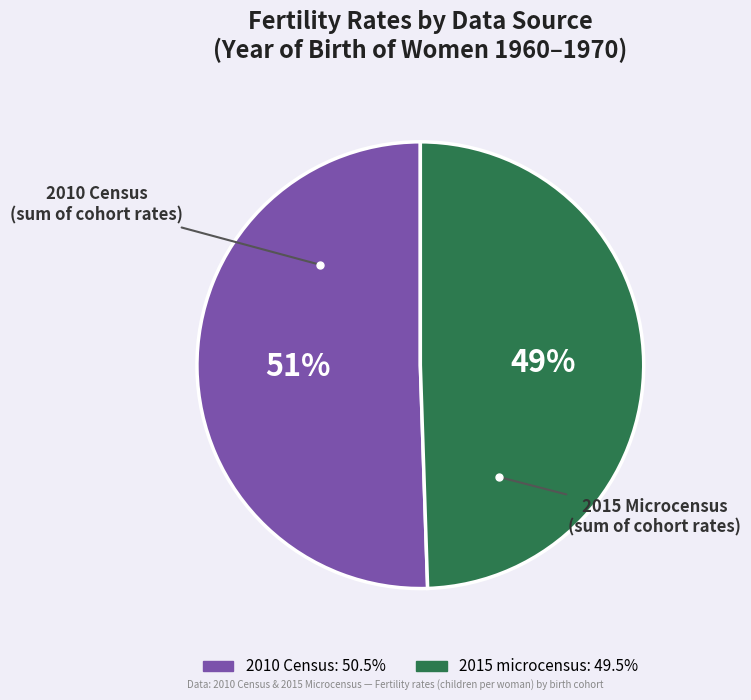

Is there a majority slice in this chart?

Yes